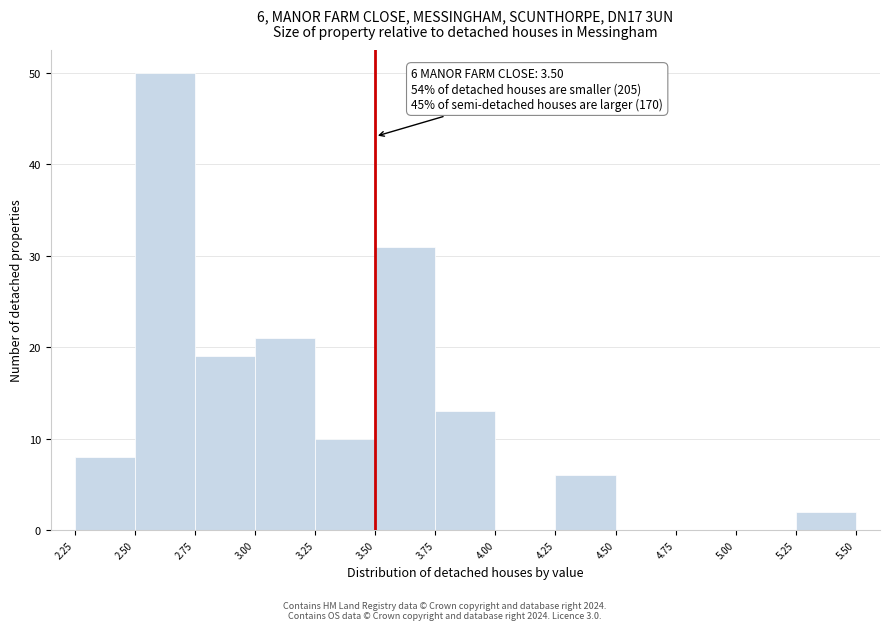

Which range on the x-axis has the tallest bar?

2.50 to 2.75